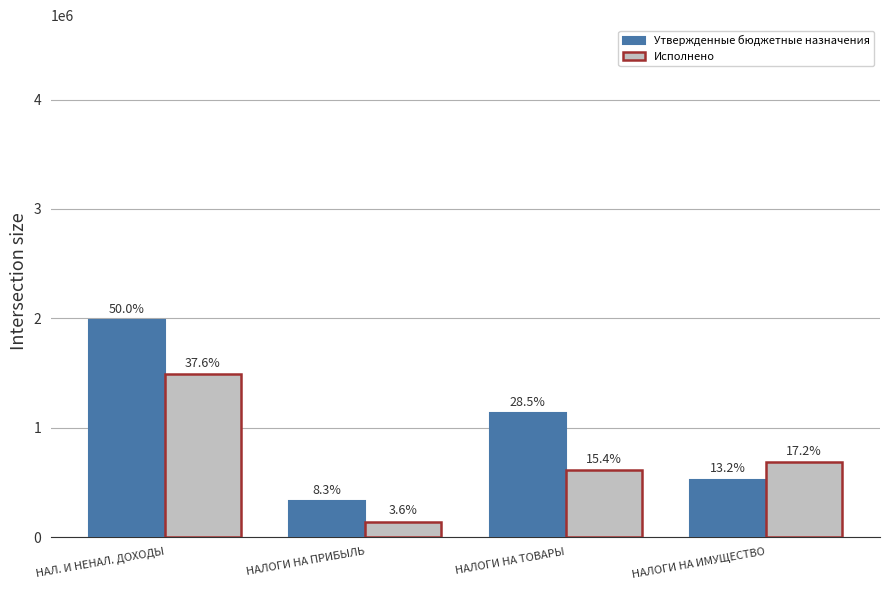

What is the value of the Исполнено bar at the 1st from the left?

1491109.5